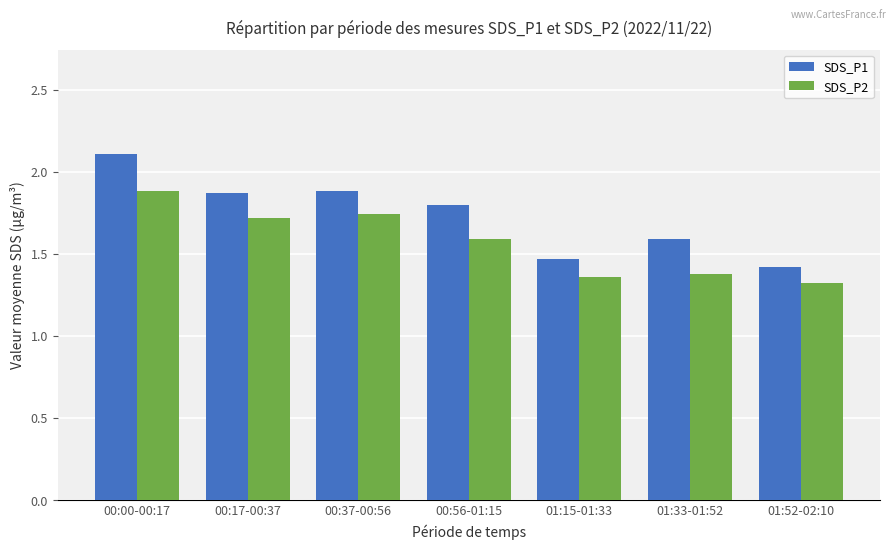

Rank the series by their maximum value, from lowest to highest.

SDS_P2, SDS_P1